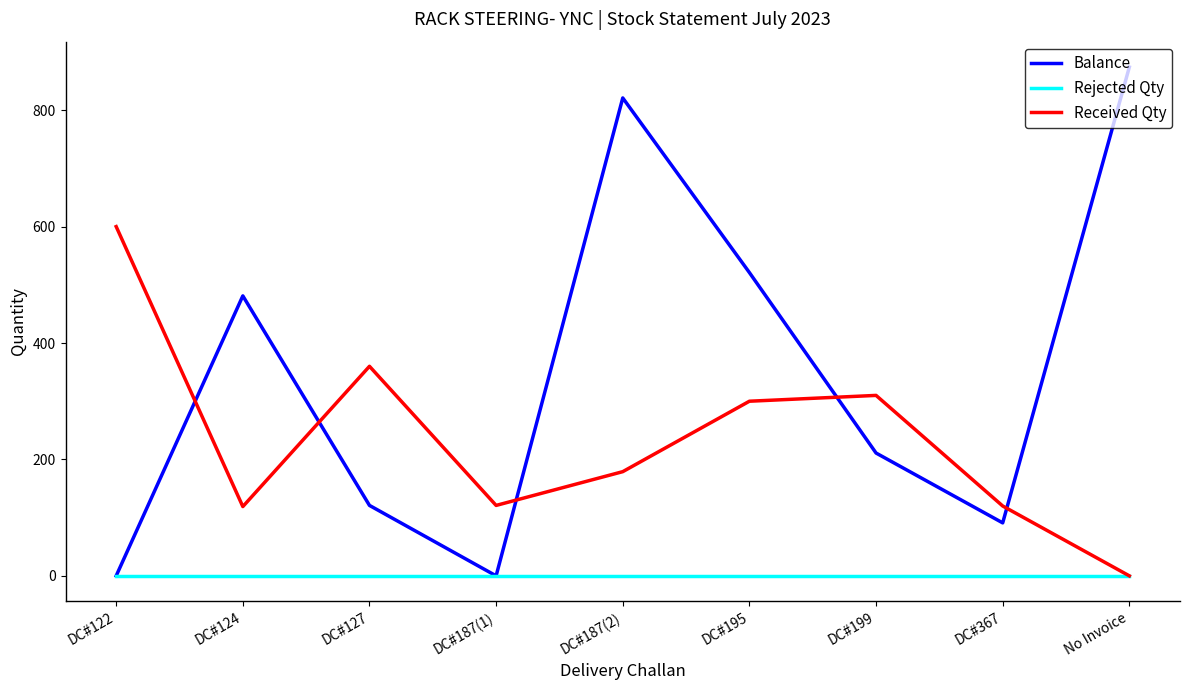

What is the difference between the second highest and minimum values in the Balance series?

821